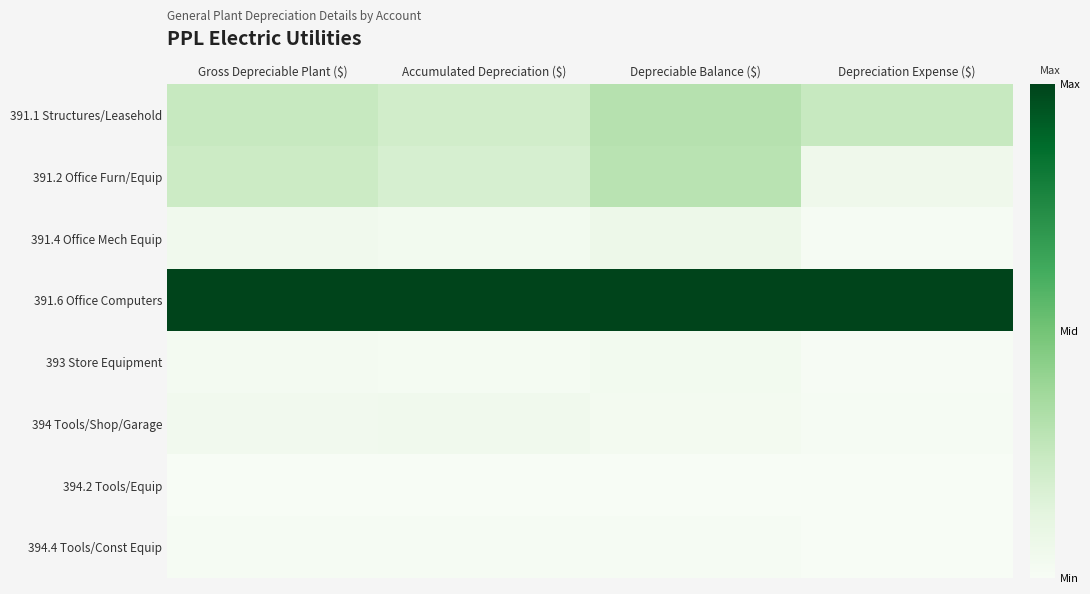

What is the spread (max minus min) of values at Accumulated Depreciation ($)?

1.0